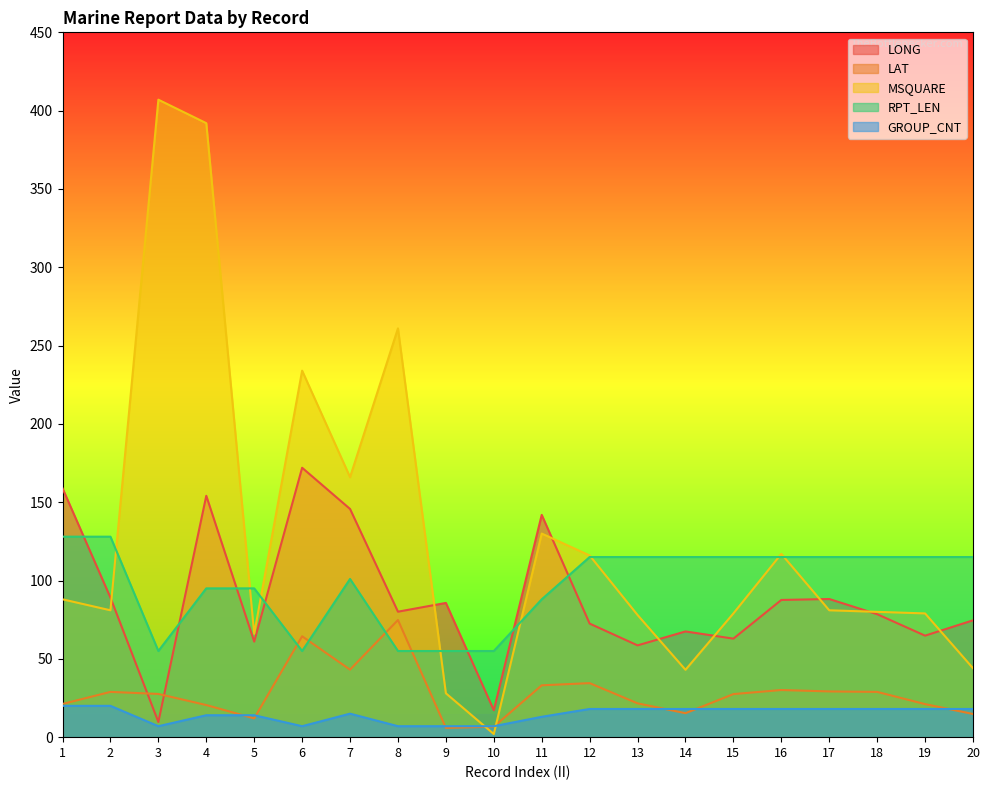

Reading left to right, list all the values displayed in this chart.

LONG: 158.9	89.1	9.7	154.1	61.0	172.0	145.7	80.1	85.7	17.2	141.9	72.5	58.6	67.5	62.9	87.6	88.2	78.5	64.8	74.6
LAT: 21.2	28.9	27.6	20.5	12.0	64.4	43.1	74.8	5.9	6.7	33.1	34.5	21.6	15.3	27.5	30.1	29.2	28.9	21.1	14.8
MSQUARE: 88.0	81.0	407.0	392.0	66.0	234.0	166.0	261.0	28.0	2.0	130.0	116.0	78.0	43.0	79.0	117.0	81.0	80.0	79.0	44.0
RPT_LEN: 128.0	128.0	55.0	95.0	95.0	55.0	101.0	55.0	55.0	55.0	88.0	115.0	115.0	115.0	115.0	115.0	115.0	115.0	115.0	115.0
GROUP_CNT: 20.0	20.0	7.0	14.0	14.0	7.0	15.0	7.0	7.0	7.0	13.0	18.0	18.0	18.0	18.0	18.0	18.0	18.0	18.0	18.0